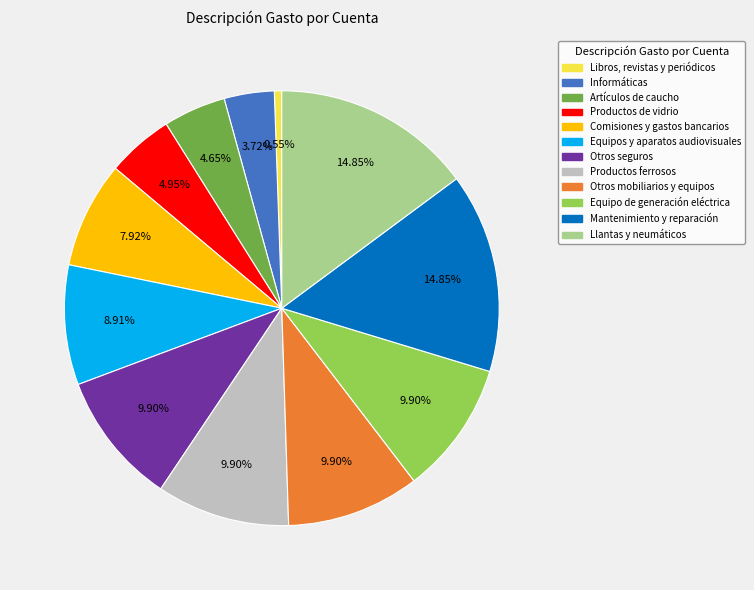

The Equipo de generación eléctrica slice represents 24% of the pie. True or false?

False